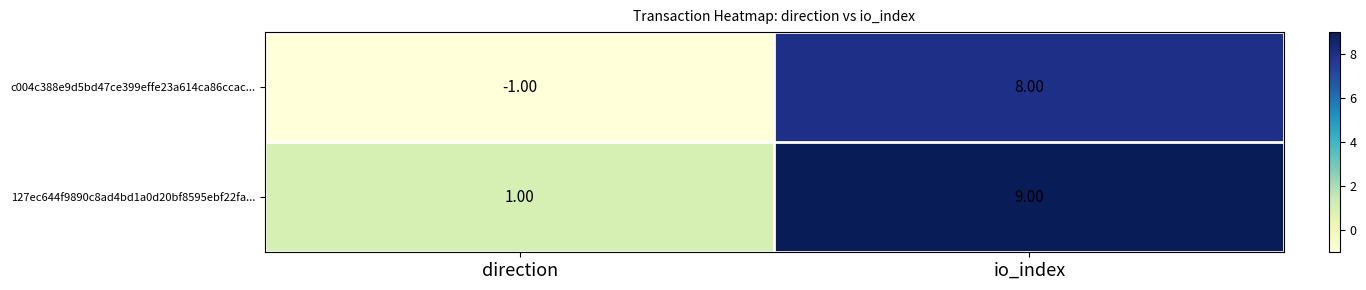

What is the average value of the c004c388e9d5bd47ce399effe23a614ca86ccac... series?

4